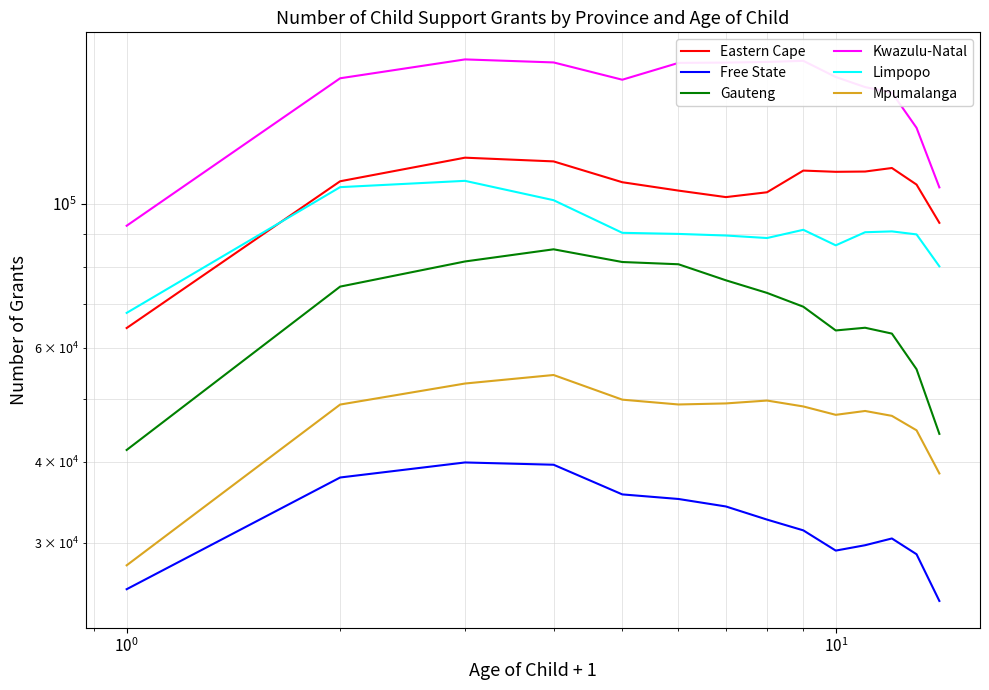

List the series in order of their peak value, lowest first.

Free State, Mpumalanga, Gauteng, Limpopo, Eastern Cape, Kwazulu-Natal